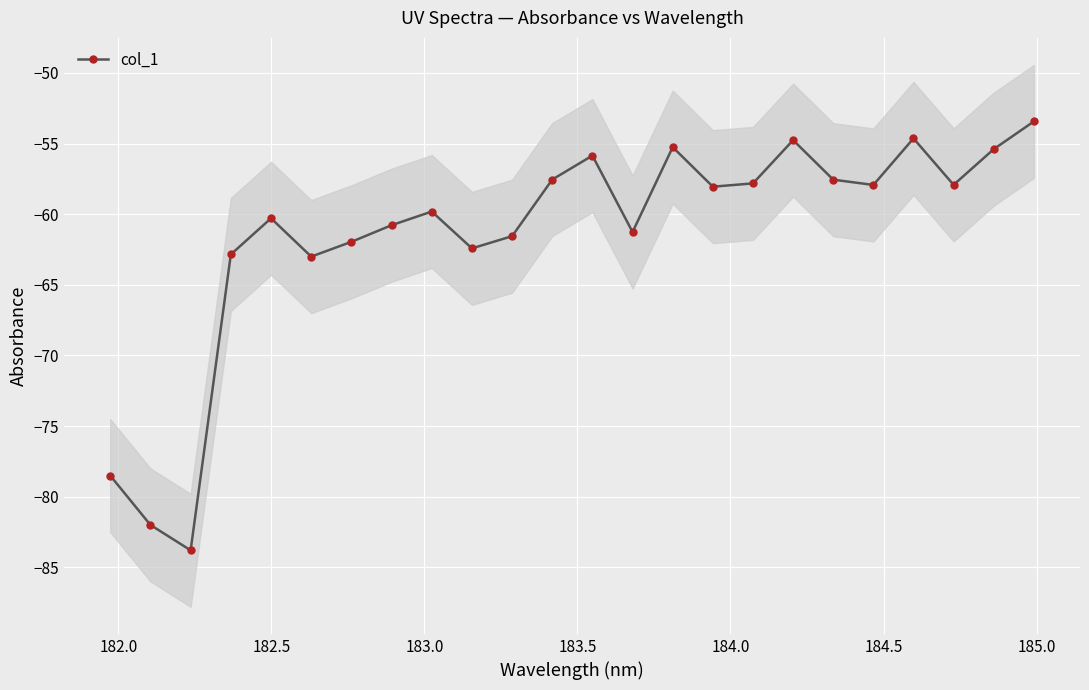

What is the difference between the second highest and minimum values?

29.2